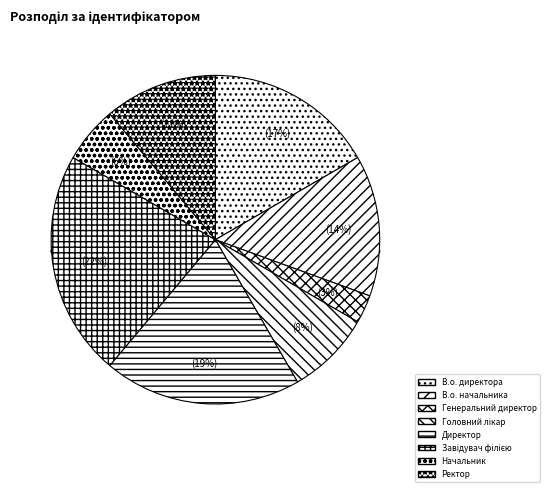

How many segments does this pie chart have?

8